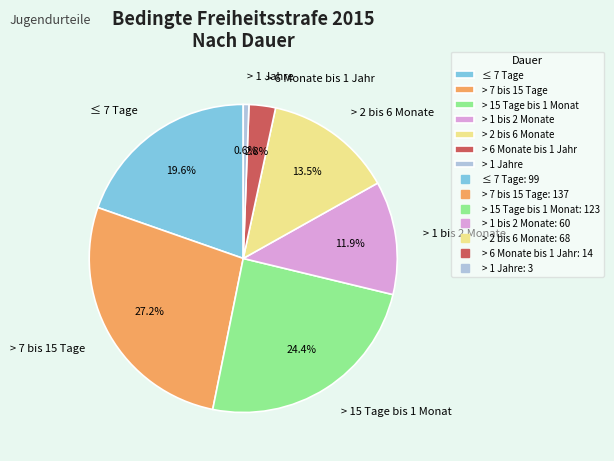

Is it true that > 7 bis 15 Tage is 36% of the pie?

False